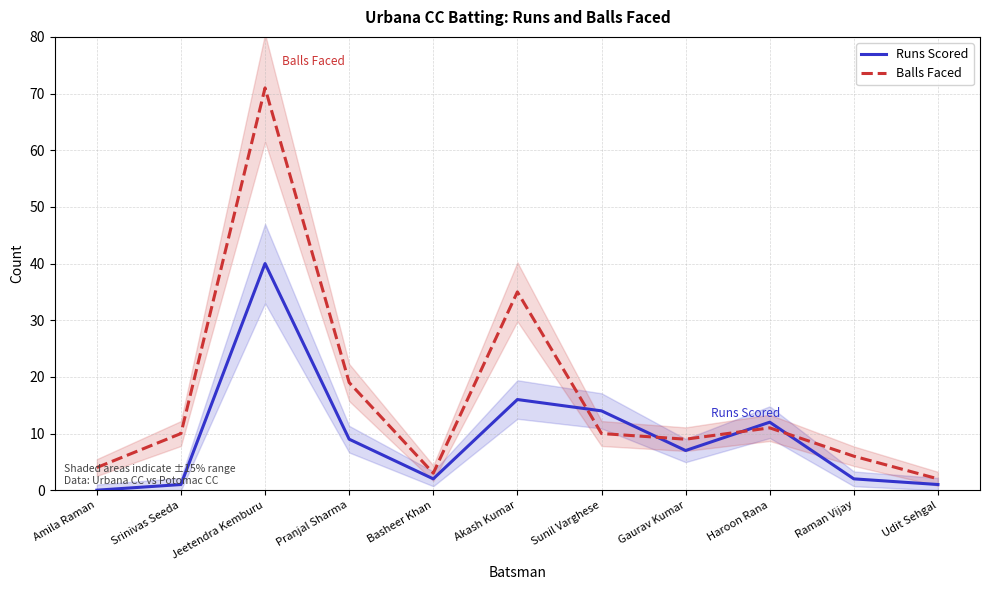

Count the number of categories in the chart.

11